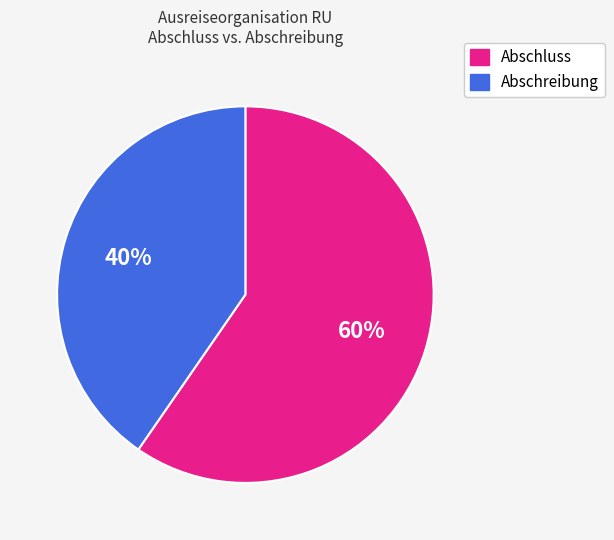

How many slices are in this pie chart?

2